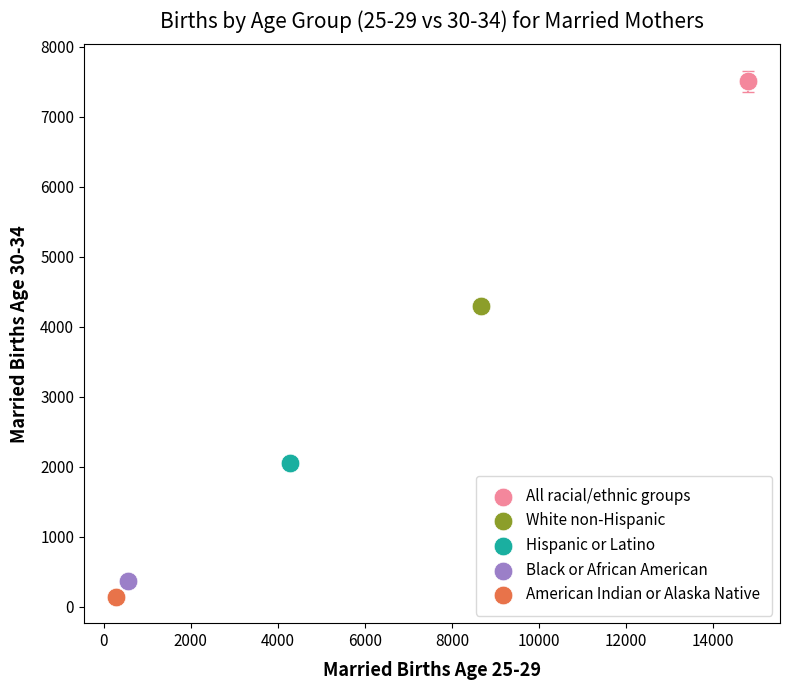

What are all the series names shown in the legend?

All racial/ethnic groups, White non-Hispanic, Hispanic or Latino, Black or African American, American Indian or Alaska Native